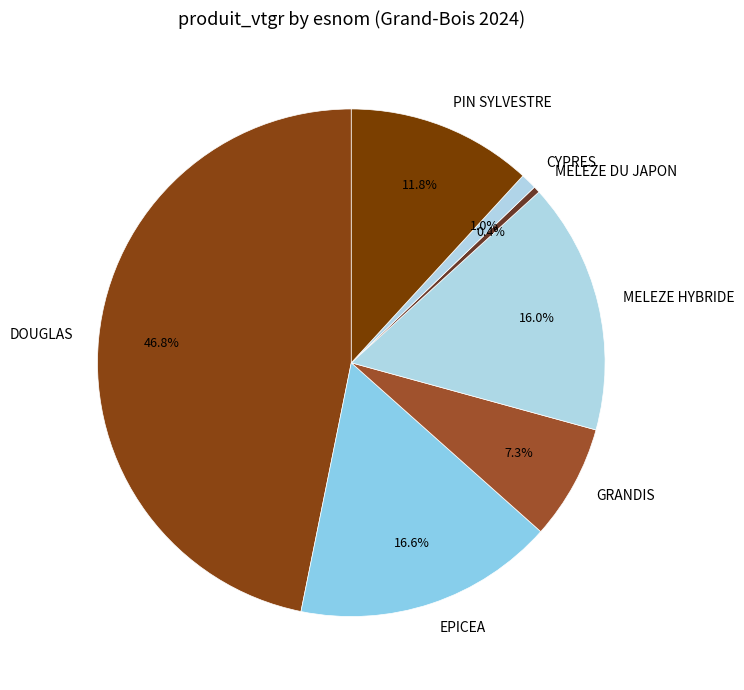

Do MELEZE DU JAPON and EPICEA together represent more than half of the pie?

No